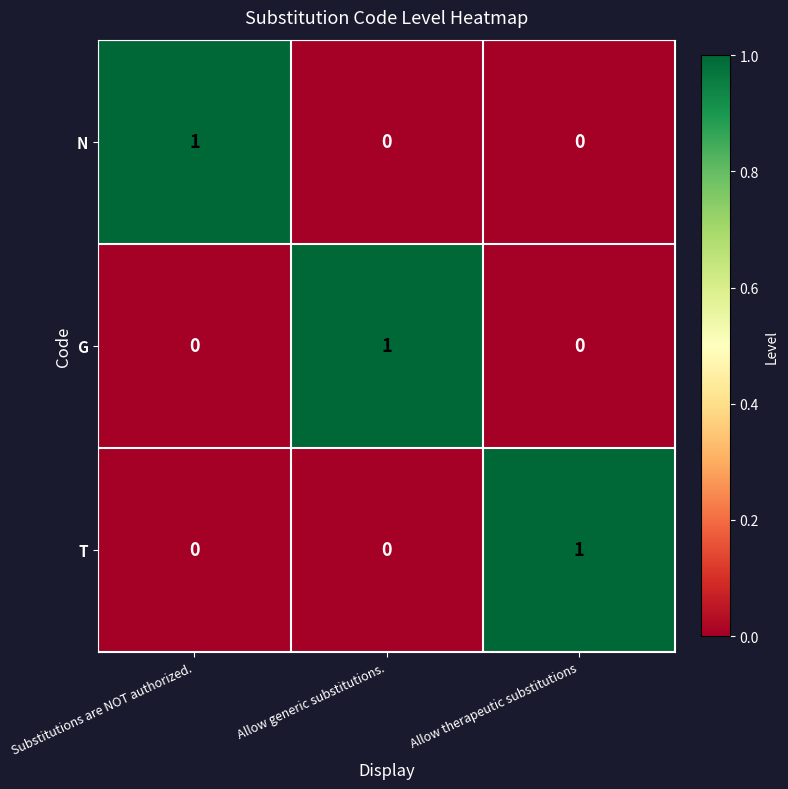

Count the N values in the range 0 to 1.

3